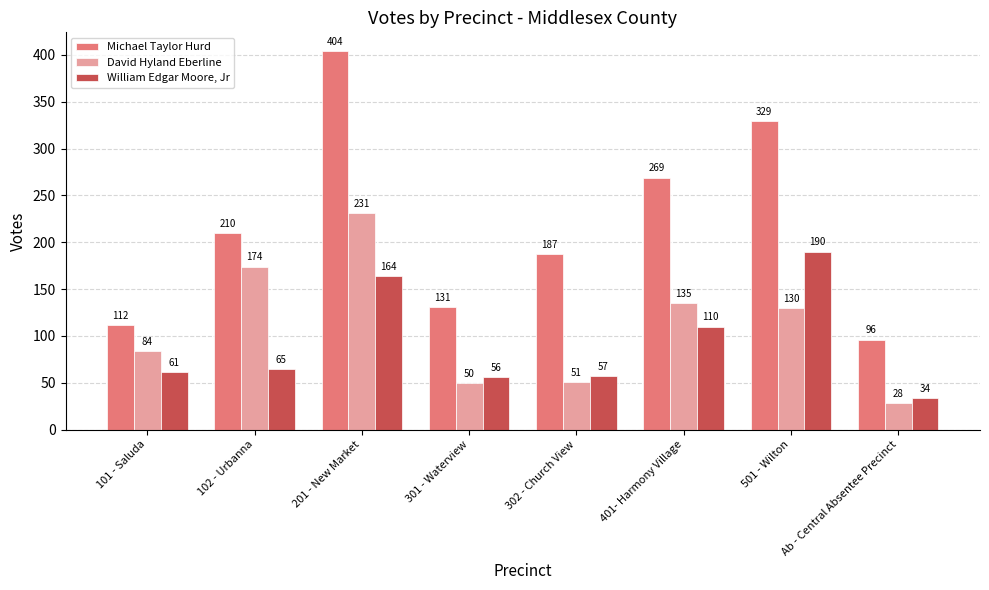

Reading right to left, transcribe all the data shown in this chart.

Michael Taylor Hurd: Ab - Central Absentee Precinct=96	501 - Wilton=329	401- Harmony Village=269	302 - Church View=187	301 - Waterview=131	201 - New Market=404	102 - Urbanna=210	101 - Saluda=112
David Hyland Eberline: Ab - Central Absentee Precinct=28	501 - Wilton=130	401- Harmony Village=135	302 - Church View=51	301 - Waterview=50	201 - New Market=231	102 - Urbanna=174	101 - Saluda=84
William Edgar Moore, Jr: Ab - Central Absentee Precinct=34	501 - Wilton=190	401- Harmony Village=110	302 - Church View=57	301 - Waterview=56	201 - New Market=164	102 - Urbanna=65	101 - Saluda=61